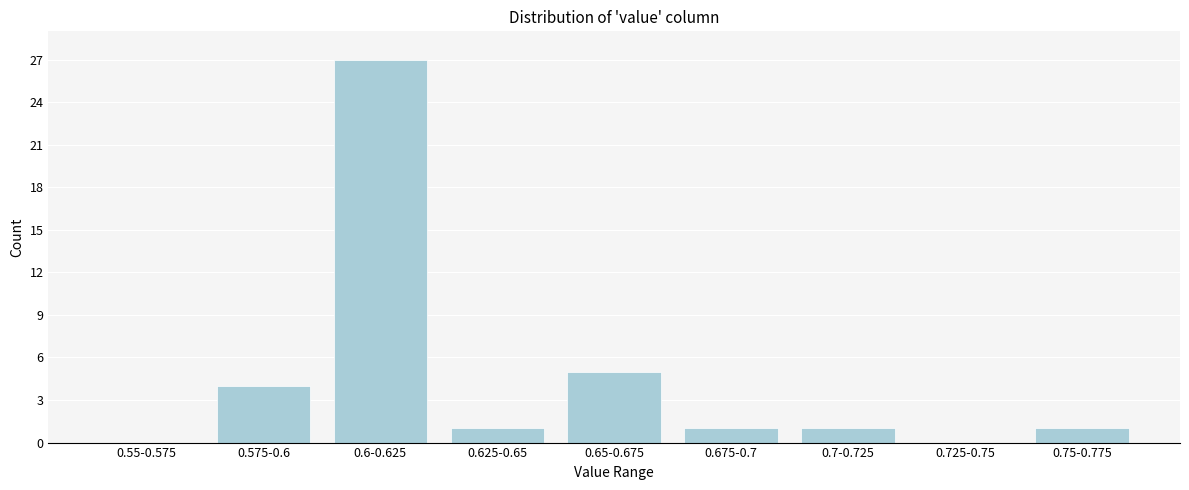

Reading right to left, what are all the values shown in this chart?

0.75-0.775=1	0.725-0.75=0	0.7-0.725=1	0.675-0.7=1	0.65-0.675=5	0.625-0.65=1	0.6-0.625=27	0.575-0.6=4	0.55-0.575=0